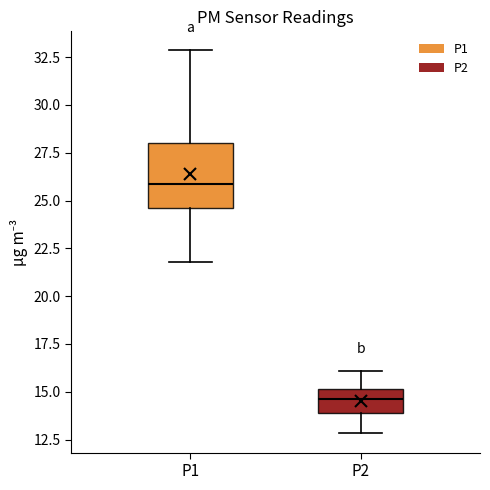

Reading left to right, read every box against the y-axis: the position of its median line, the range the box covers, and the ends of its whiskers. The values are not printed on the chart, so give them approximately, as read against the axis.

P1: median 26.0, box 24.5 to 28.0, whiskers 22.0 to 33.0
P2: median 14.5, box 14.0 to 15.0, whiskers 13.0 to 16.0